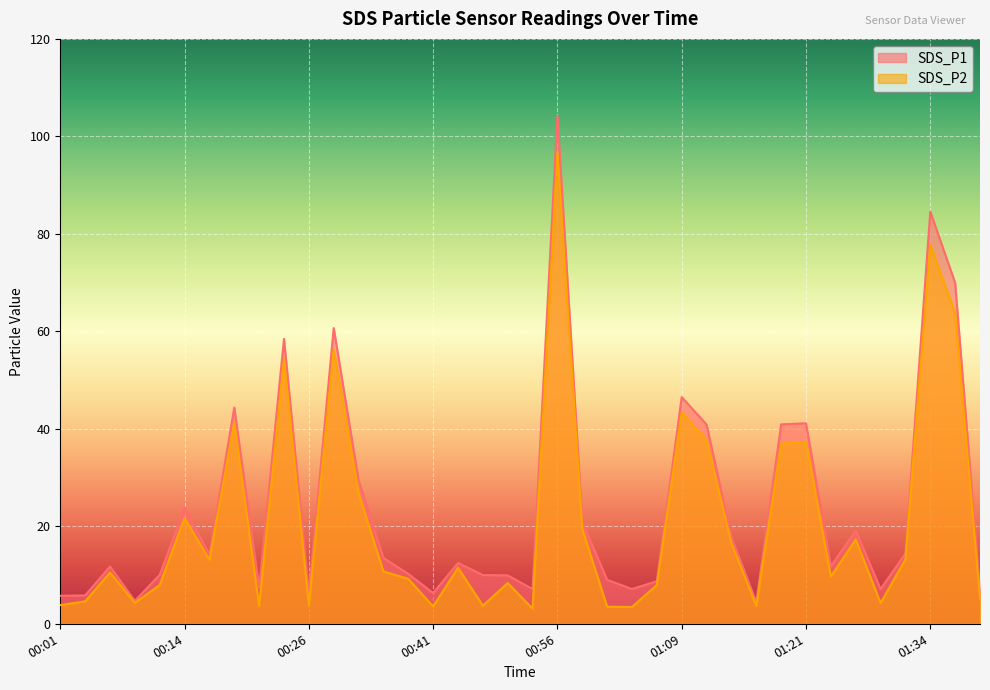

Which has a higher value, 01:36 or 00:14?

01:36